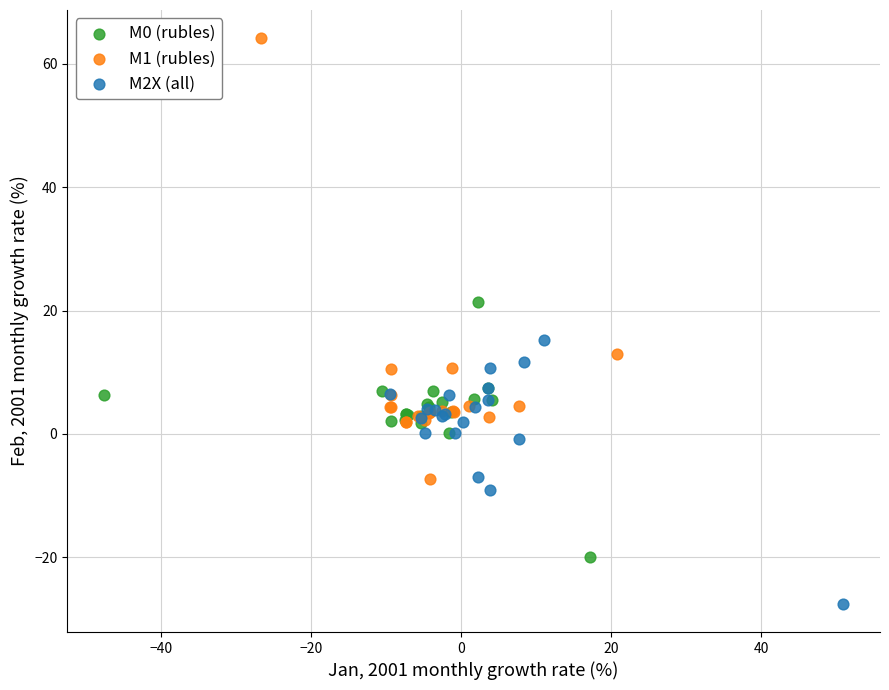

Which series has the widest spread of Y values?

M1 (rubles)